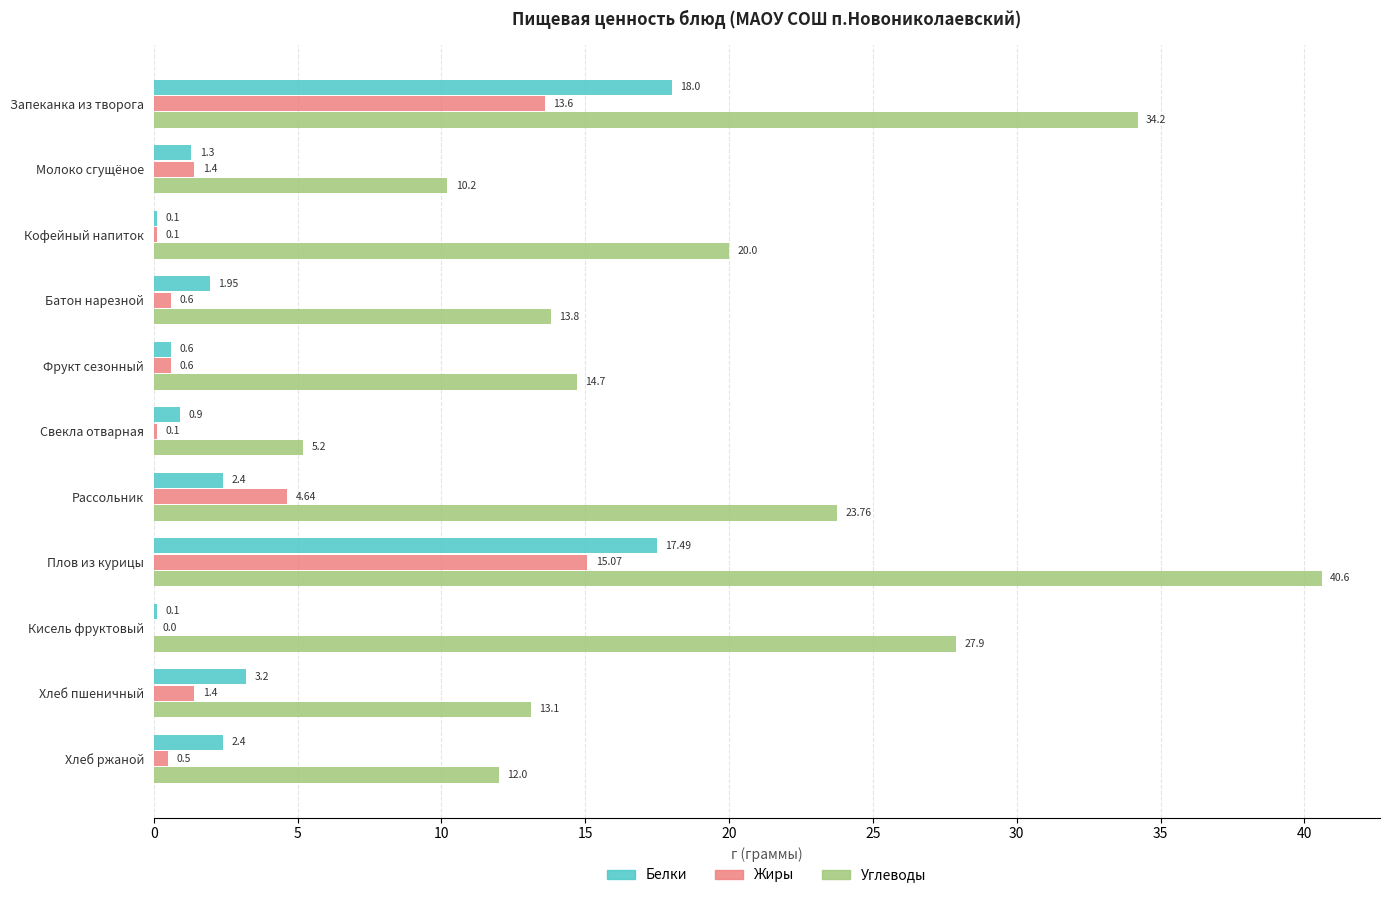

What are all the series names shown in the legend?

Белки, Жиры, Углеводы